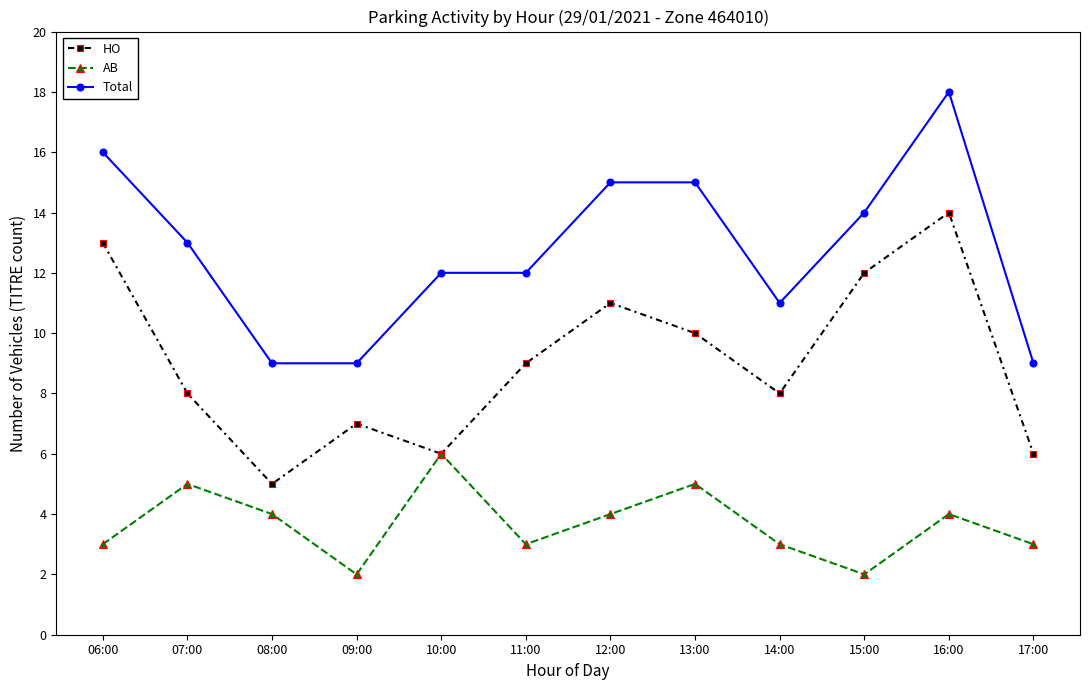

What is the average value of the HO series?

9